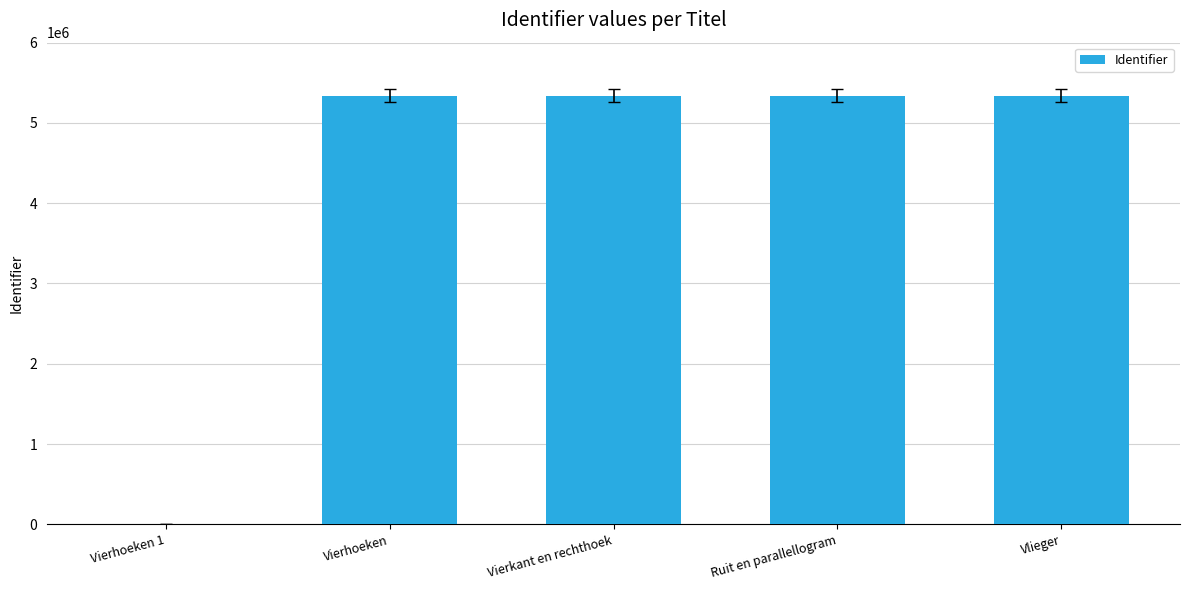

How many values are above zero?

4